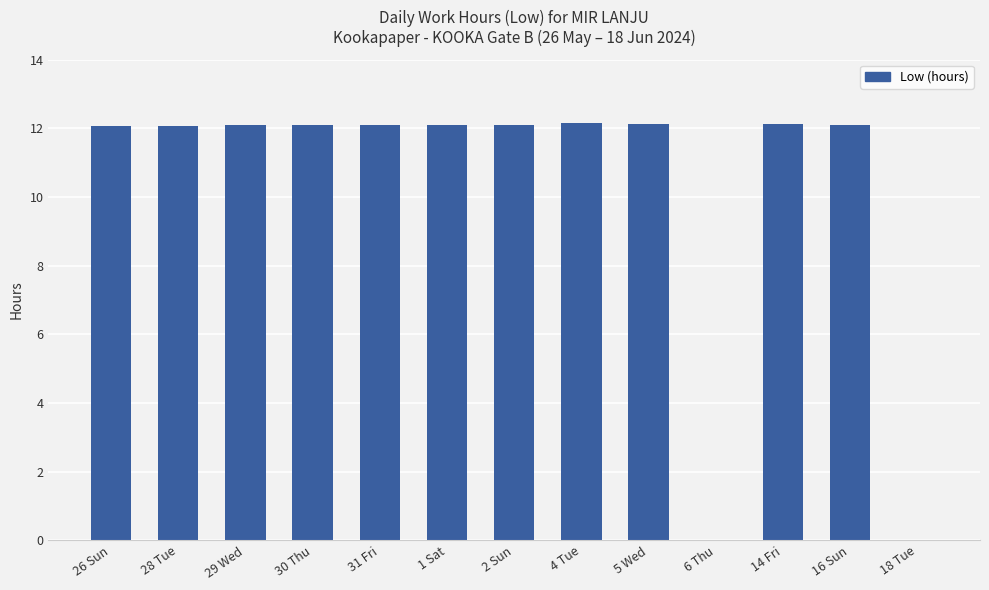

The chart shows a value of 4.6 at 31 Fri. True or false?

False